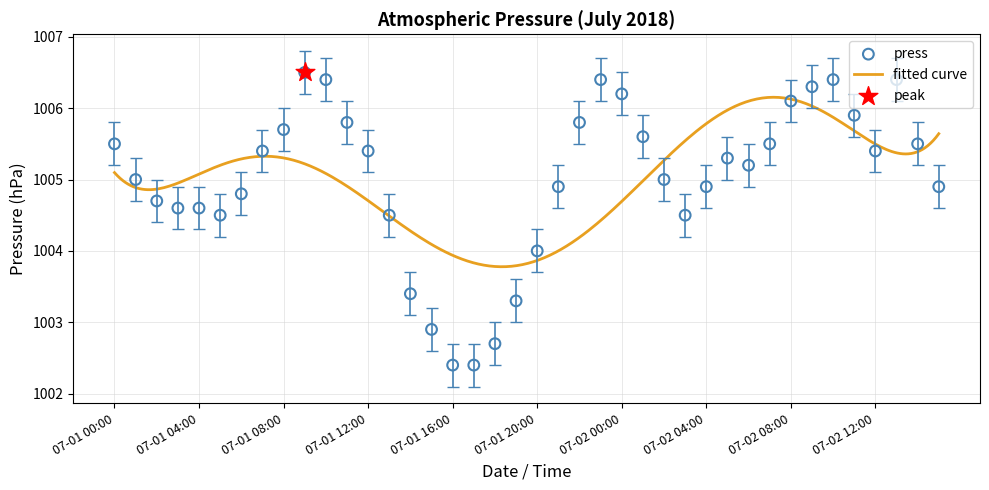

Between 07-01 19:00 and 07-02 06:00, which is larger?

07-02 06:00